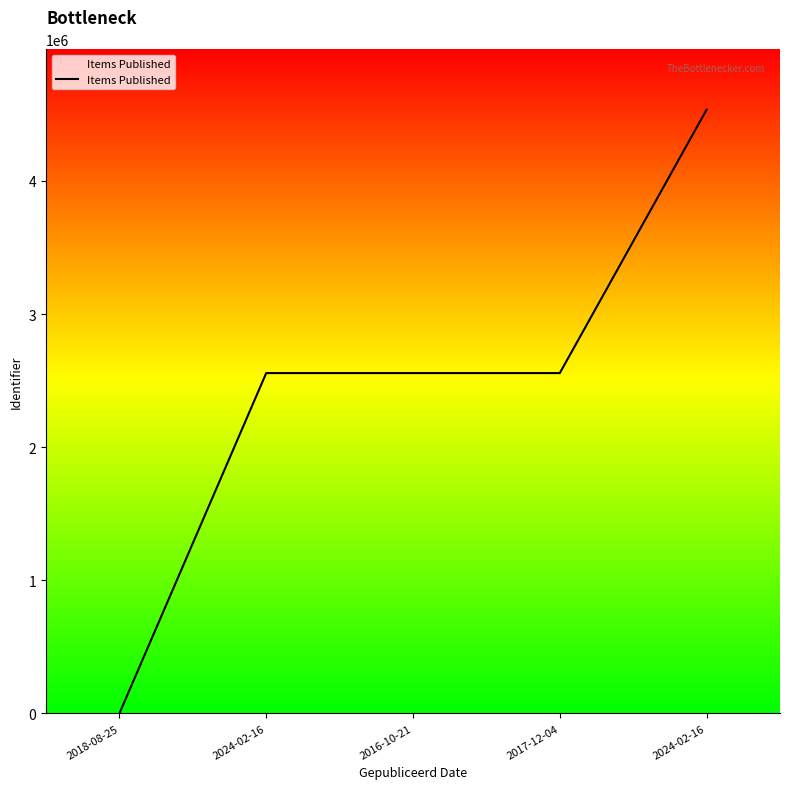

The value at 2024-02-16 is 4535109. True or false?

True